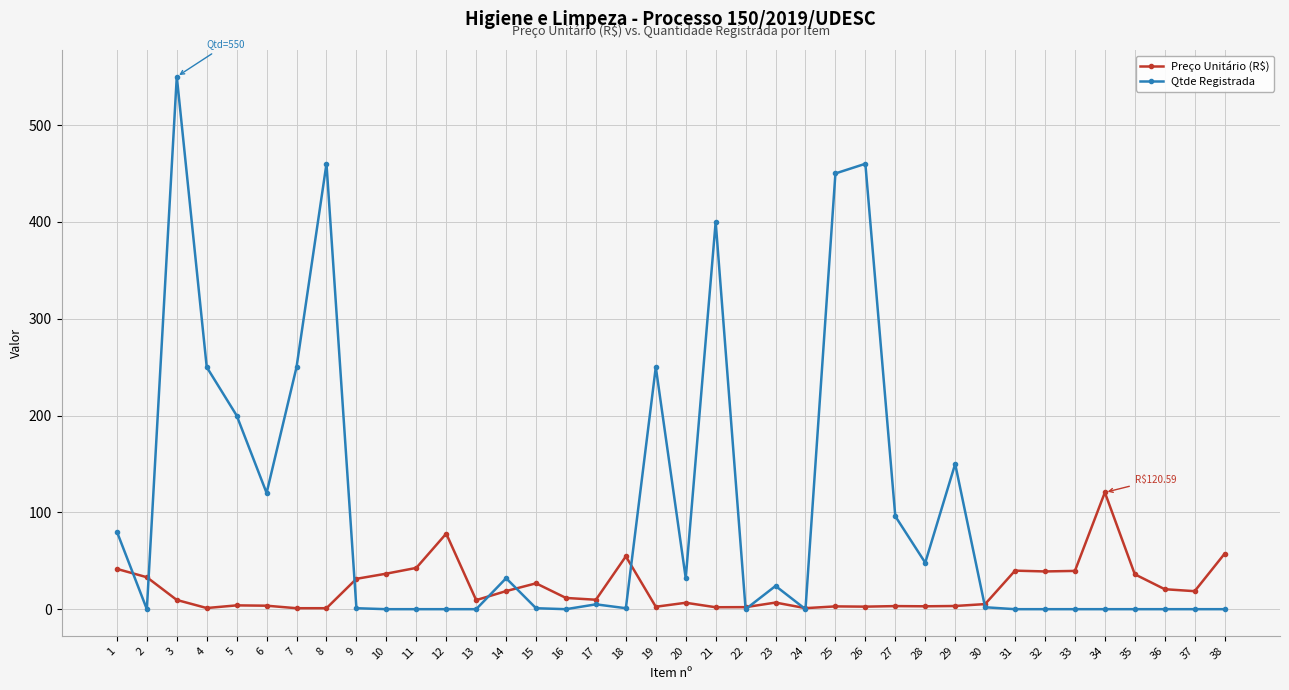

Does the chart display data point markers on the line(s)?

Yes